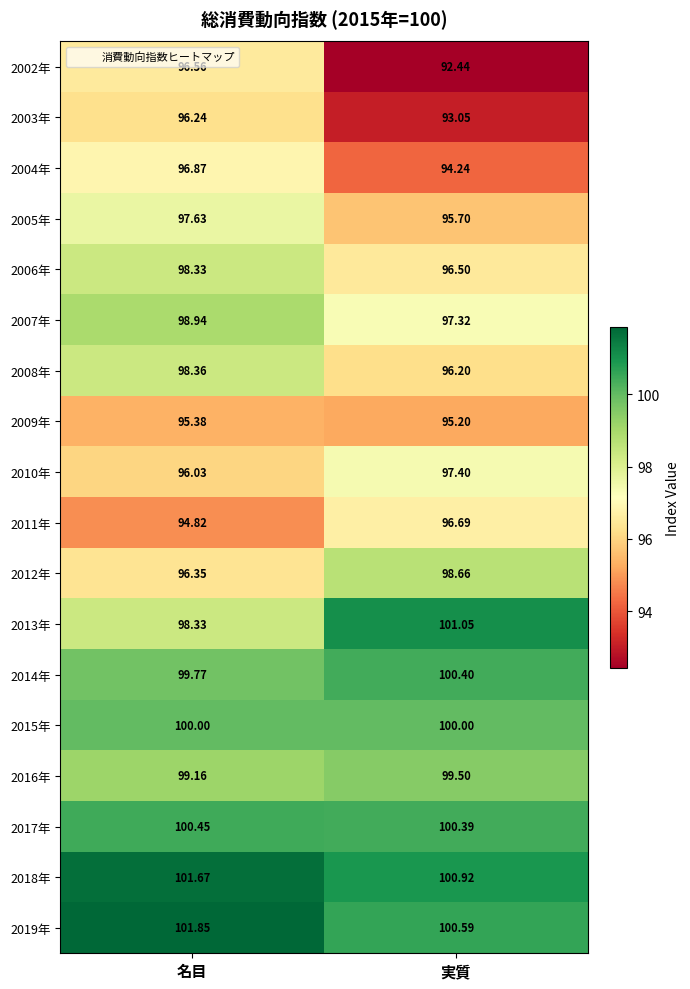

Which series has the widest spread of values?

2002年